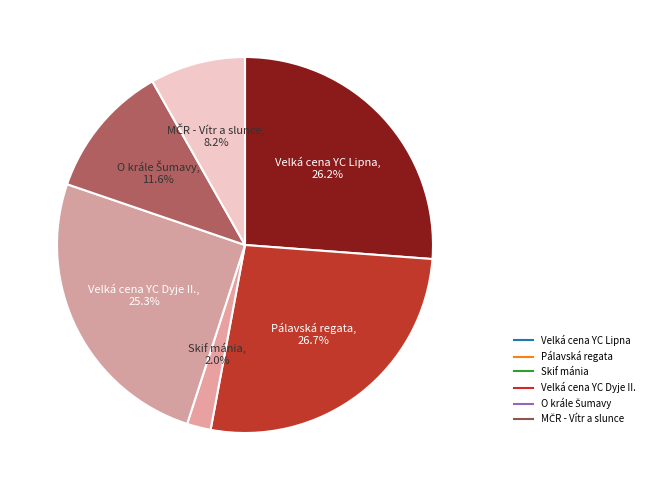

Is there a majority slice in this chart?

No